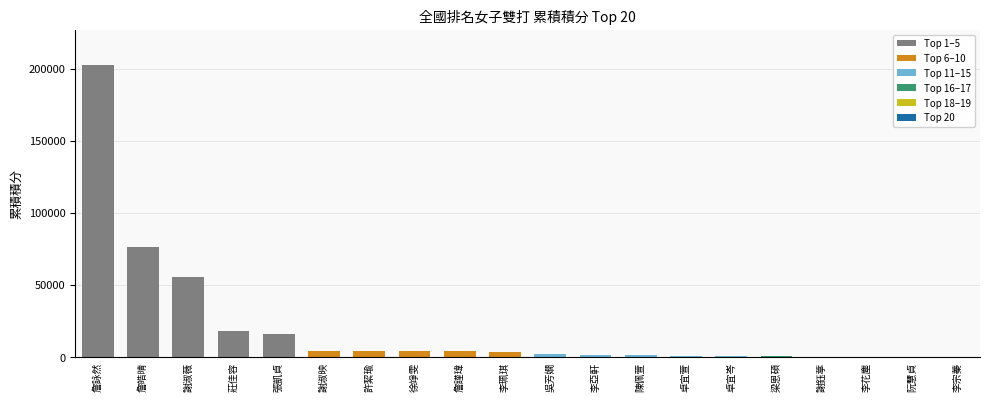

Between 徐竫雯 and 阮慧貞, which is larger?

徐竫雯